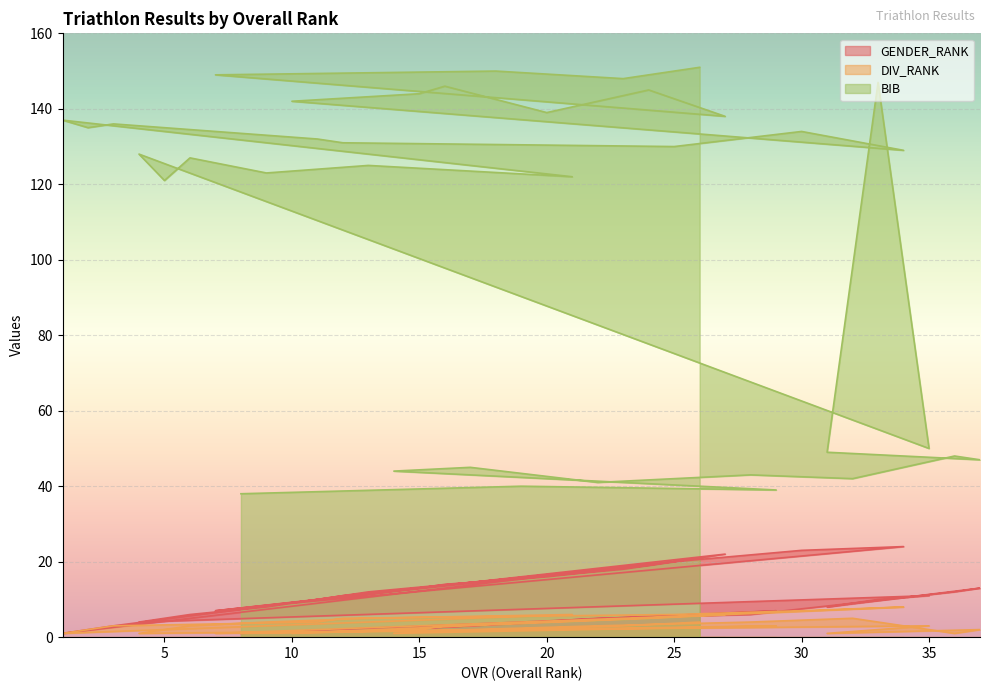

Where is the first local minimum for GENDER_RANK?

14